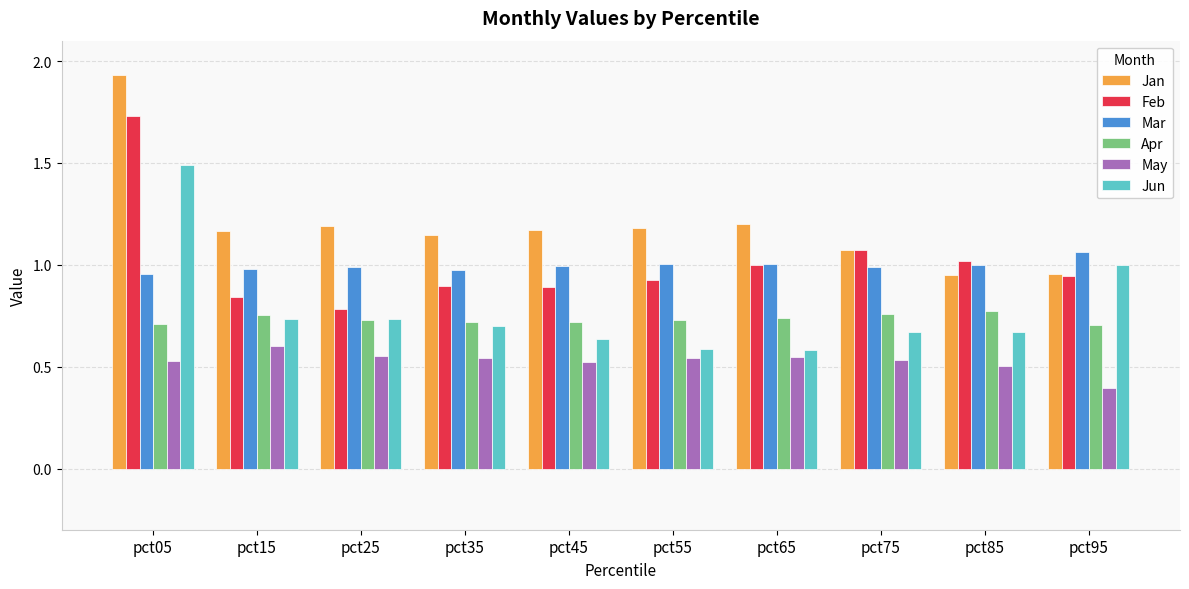

At which category does the chart reach its minimum across all series?

pct95